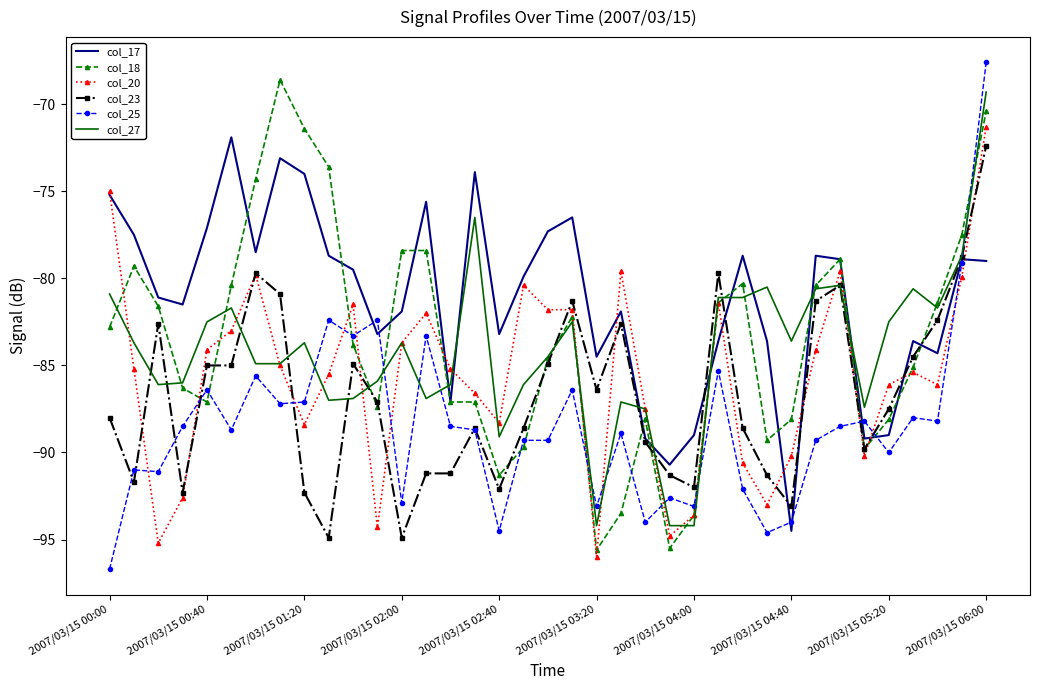

Which series has the widest spread of values?

col_25